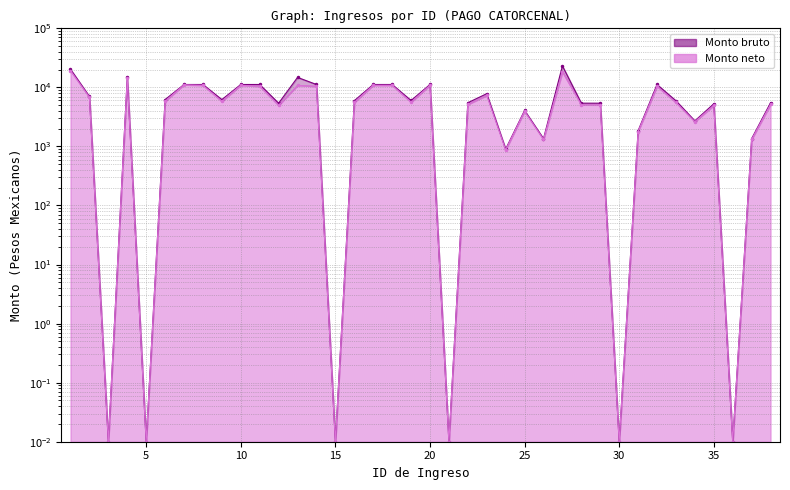

Reading right to left, what are all the values shown in this chart?

Monto bruto: 5500.0	1356.0	0.0	5275.2	2712.0	5932.5	11196.2	1844.7	0.0	5400.0	5404.8	23100.5	1356.0	4068.0	904.0	7822.9	5495.9	0.0	11196.2	6000.0	11196.2	11196.2	5952.7	0.0	11196.2	14755.4	5400.0	11196.2	11196.2	6215.0	11196.2	11196.2	6215.0	0.0	14755.6	0.0	7034.9	20320.3
Monto neto: 5154.8	1315.3	0.0	4945.8	2630.6	5556.9	10450.0	1789.4	0.0	5061.9	5066.3	18357.0	1315.3	3946.0	876.9	7314.1	5151.0	0.0	10860.3	5619.6	10860.3	10860.3	5575.7	0.0	10450.0	10797.1	4961.9	10450.0	10860.3	5819.5	10860.3	11071.8	5819.5	0.0	14152.6	0.0	6823.9	19223.2